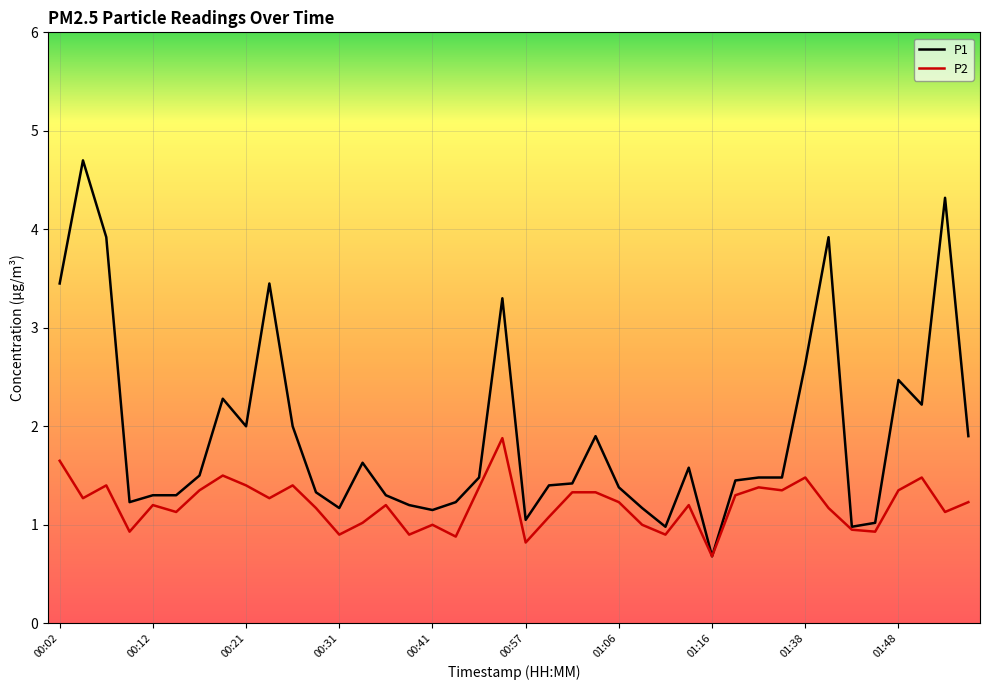

List the series in order of their peak value, lowest first.

P2, P1